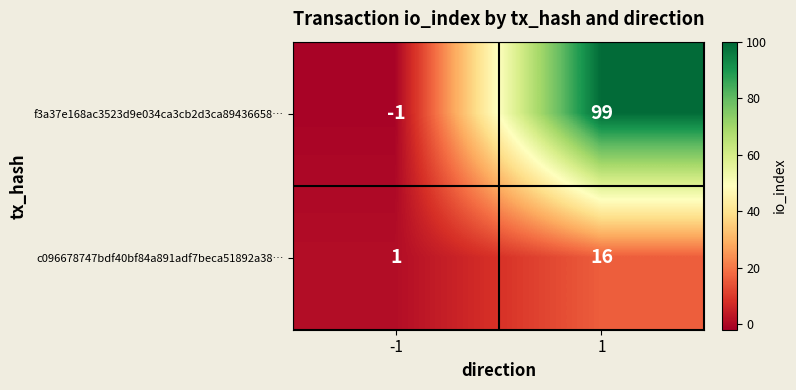

The c096678747bdf40bf84a891adf7beca51892a38… series shows 2 at -1. True or false?

False